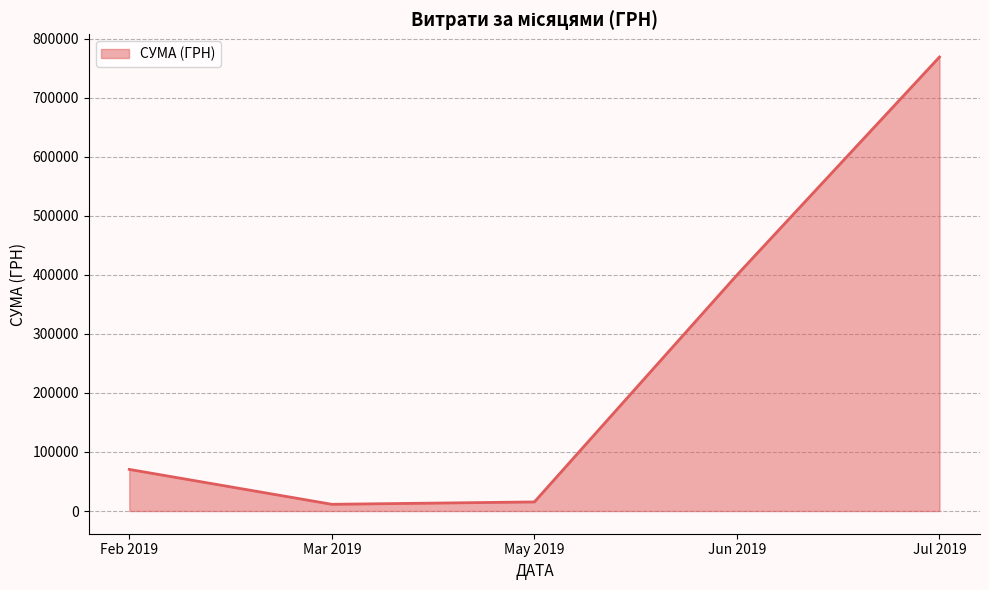

How many interior local peaks (higher than both neighbors) does the data have?

0